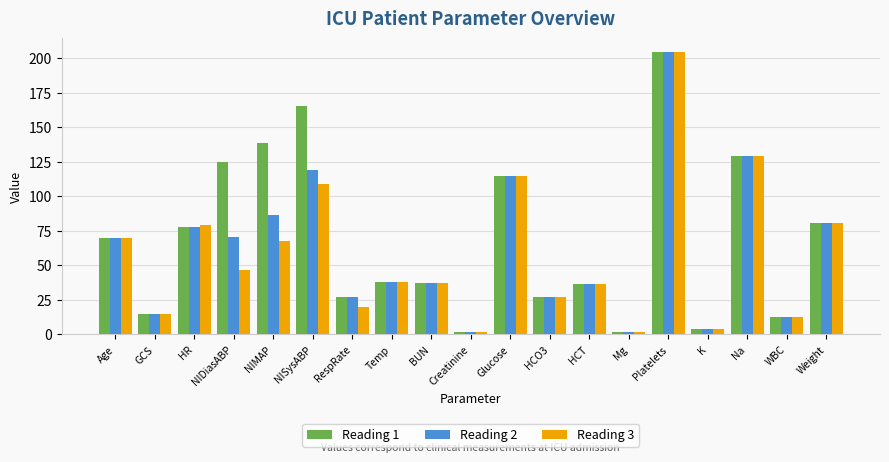

How many categories are shown in the chart?

19